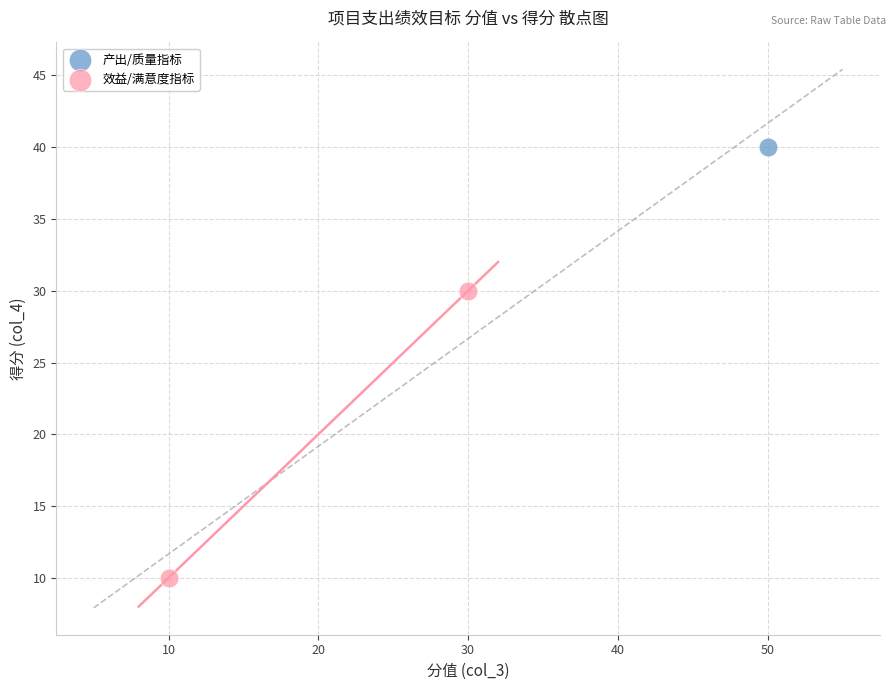

What are all the series names shown in the legend?

产出/质量指标, 效益/满意度指标